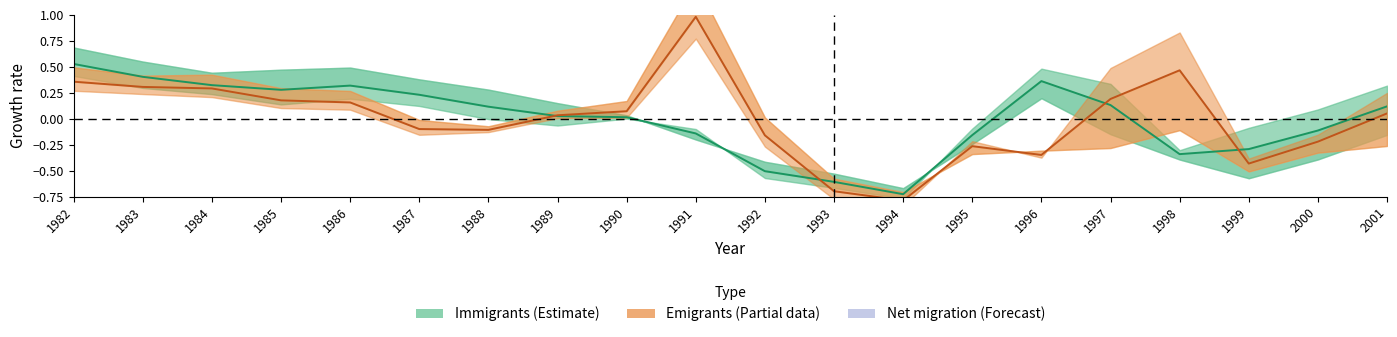

What is the value of the Emigrants – Total point at the 12th from the left?

-0.7